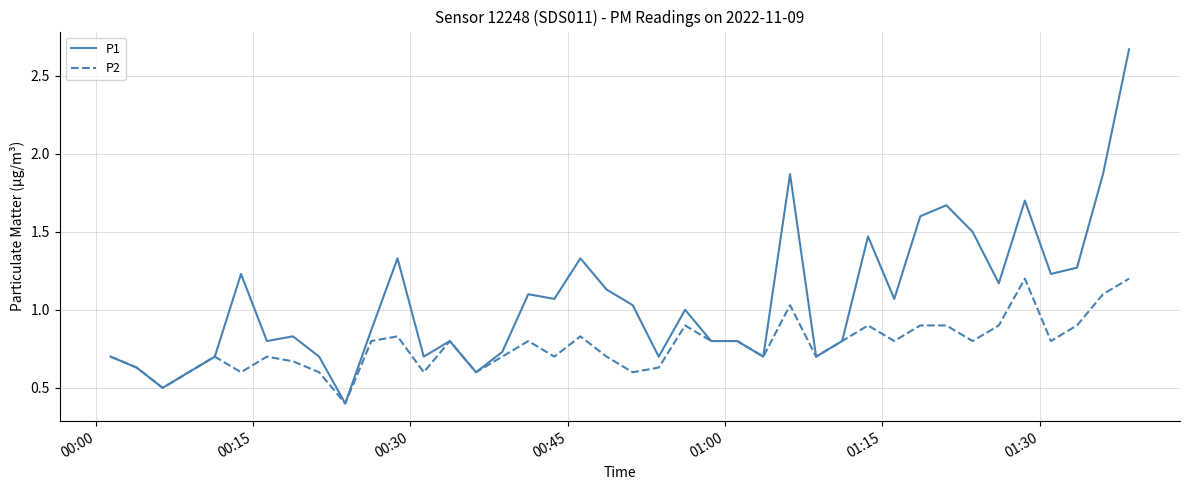

What is the minimum value for P2?

0.4